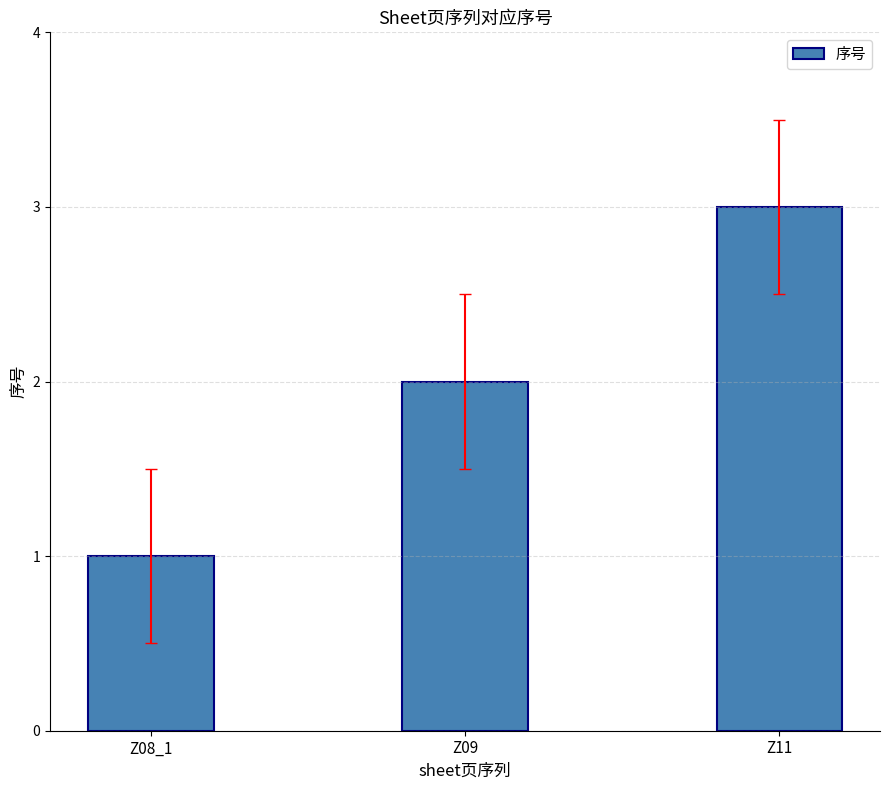

What is the change in value from Z08_1 to Z11?

+2